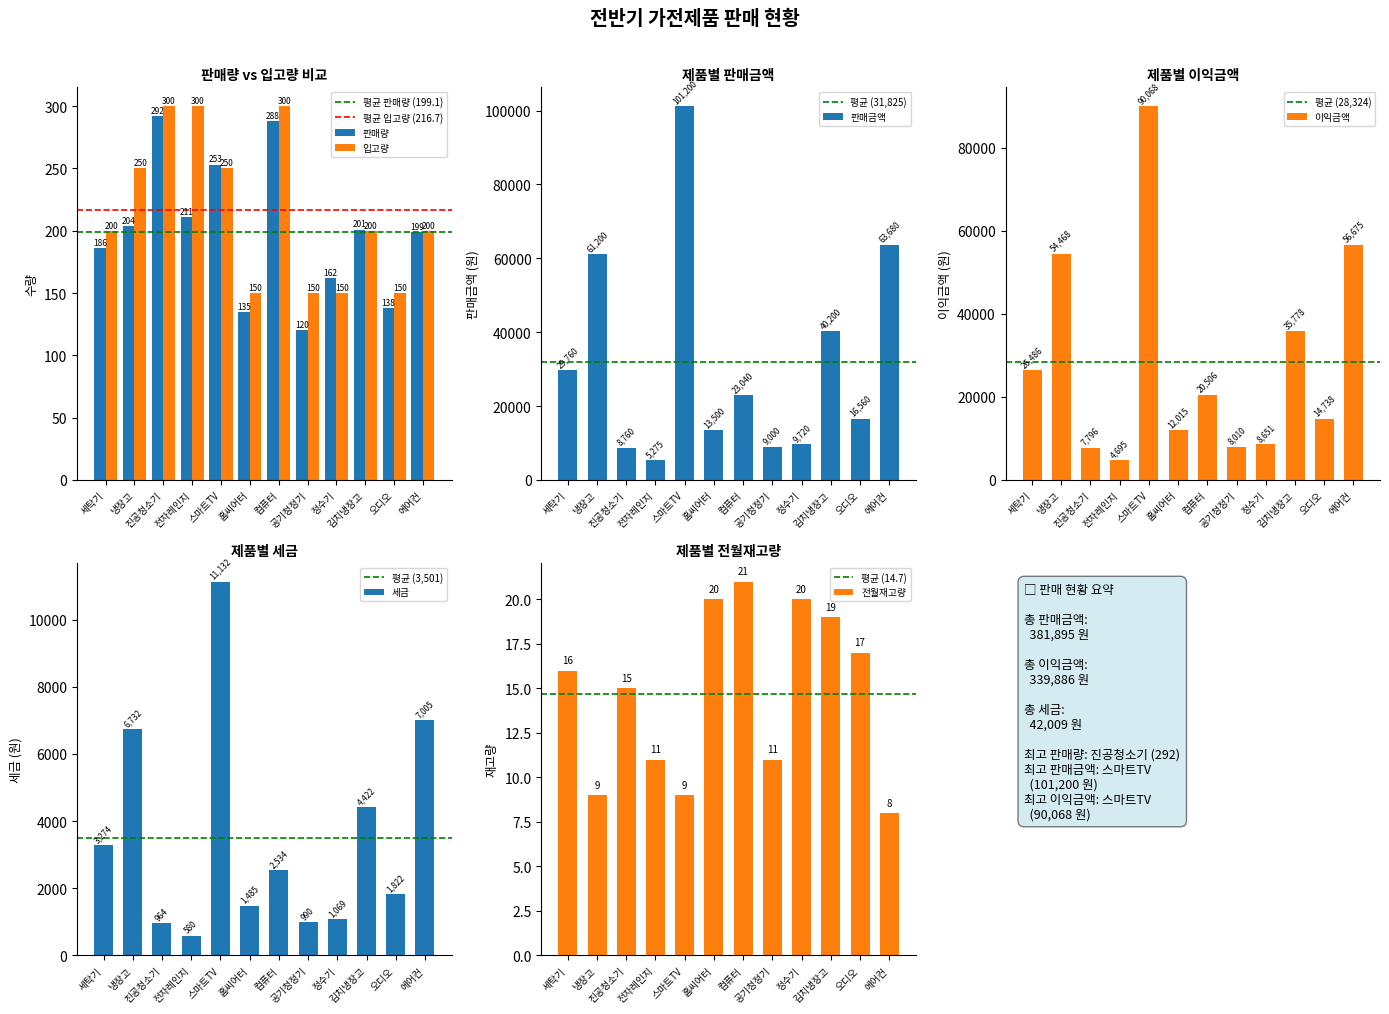

What is the sum of the 세금 values at 컴퓨터 and 정수기?

3603